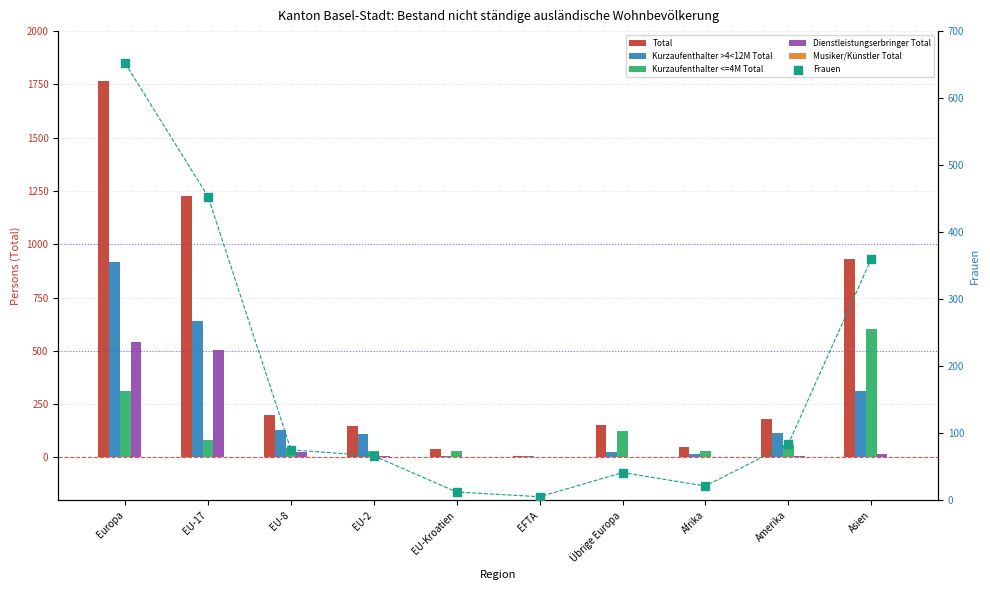

Which series reaches the maximum Y coordinate?

Total